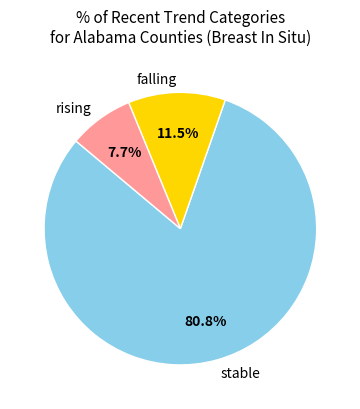

True or false: rising accounts for 8% of the total.

True